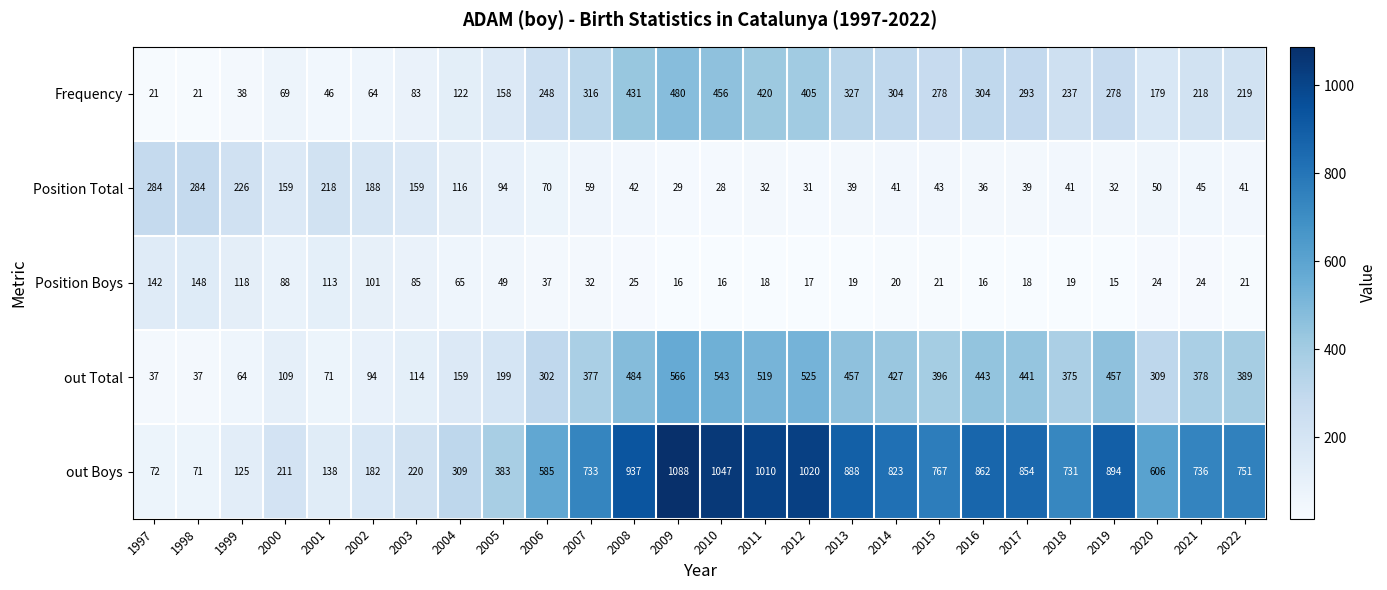

At which label is Frequency closest to 250?

2006